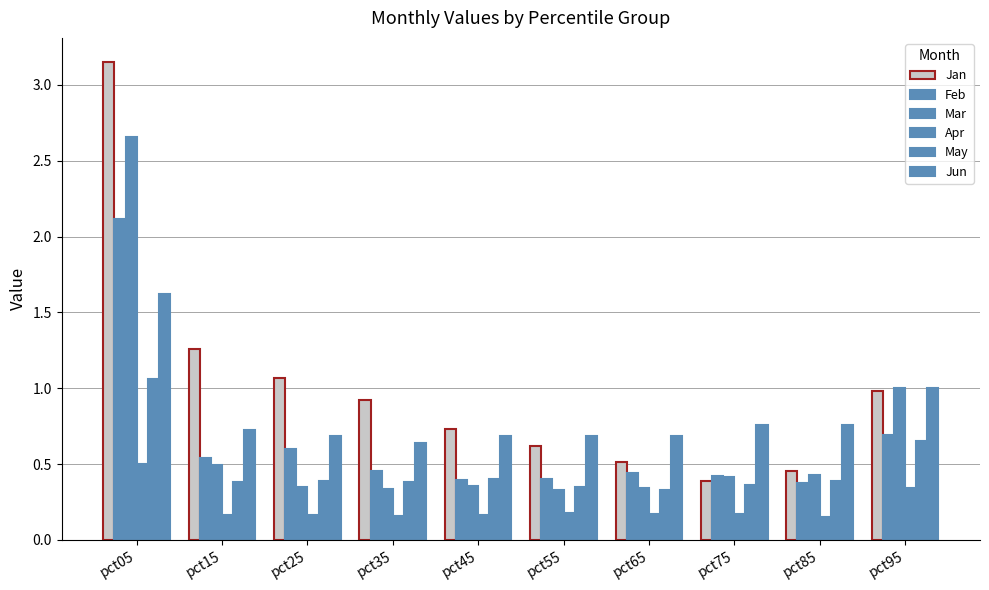

At how many categories does at least one series exceed 3?

1